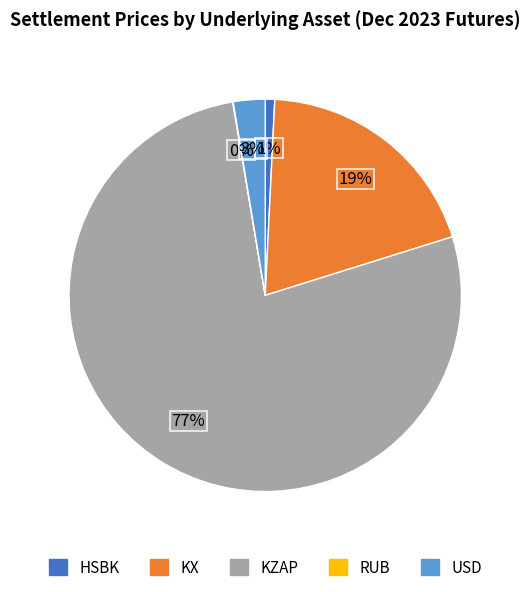

Which slice is the largest?

KZAP